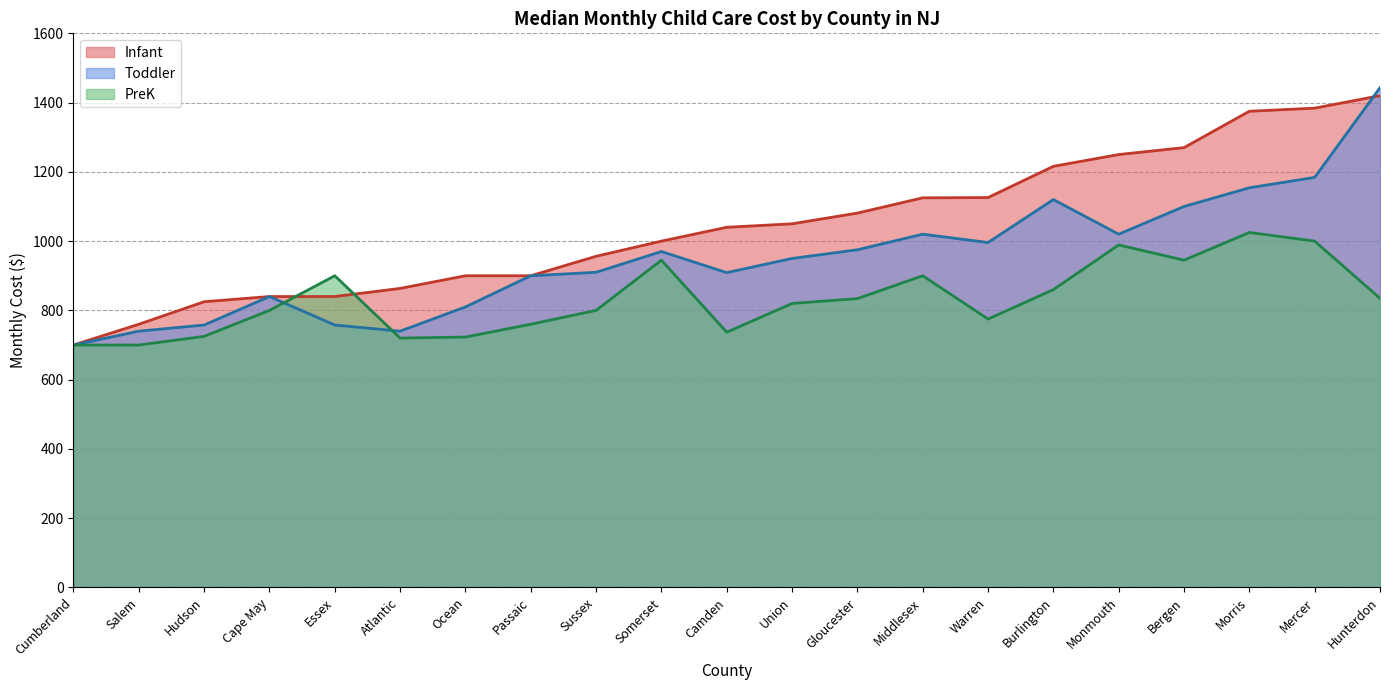

Which category has the lowest value in the PreK series?

Cumberland